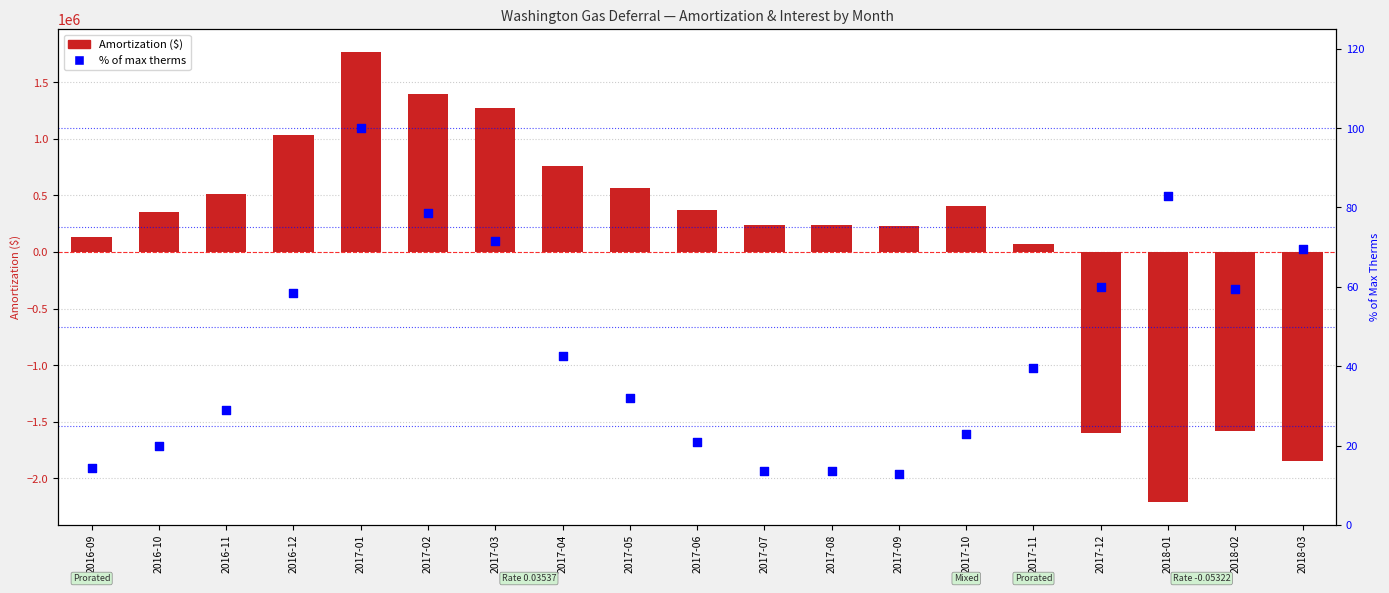

What are all the series names shown in the legend?

Amortization, % of max therms